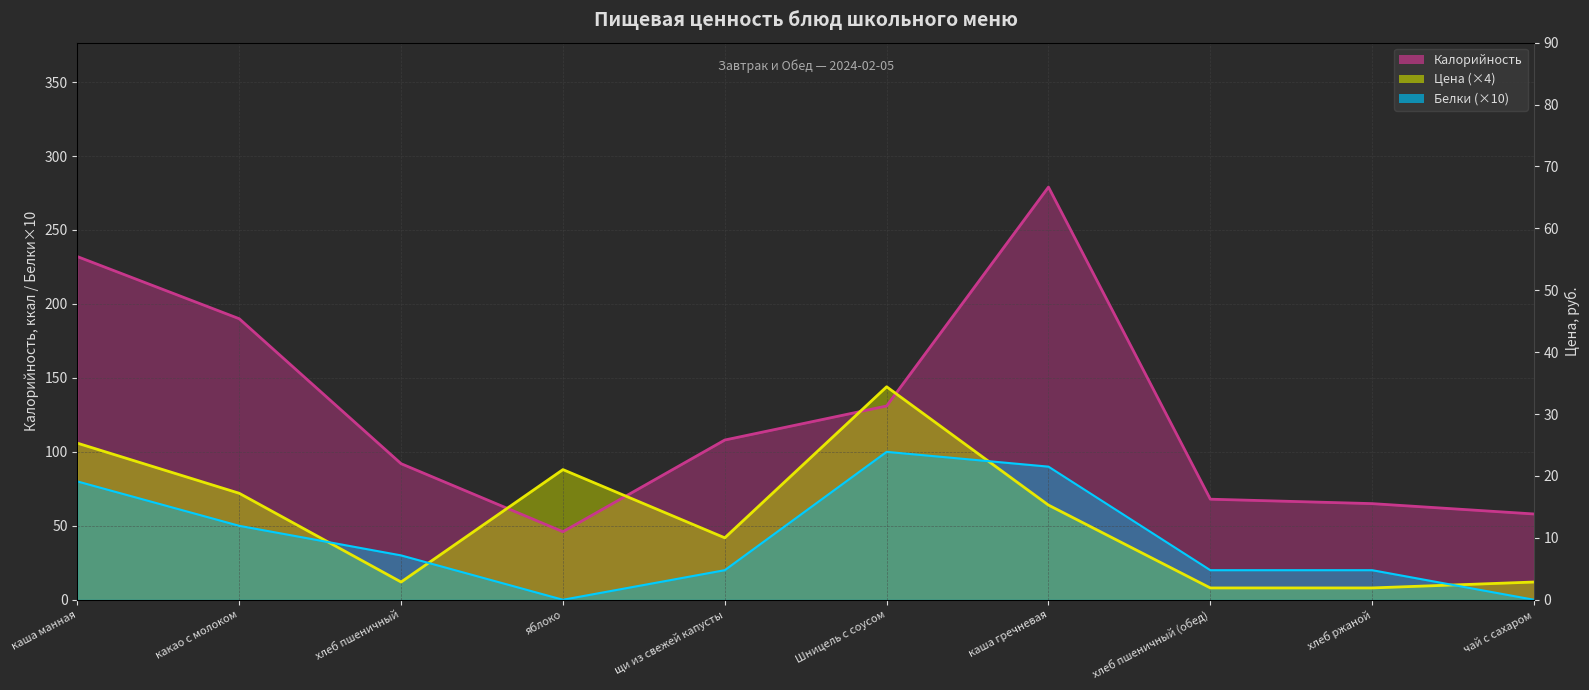

What value does the Белки series have at Шницель с соусом?

100.0